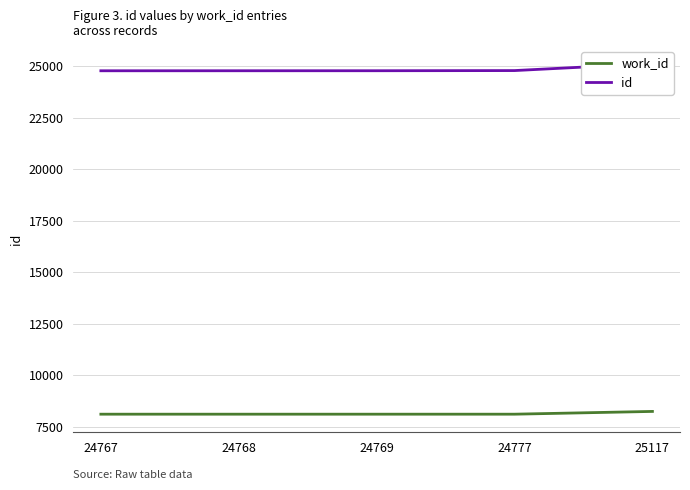

The work_id series shows 8115 at 24768. True or false?

True